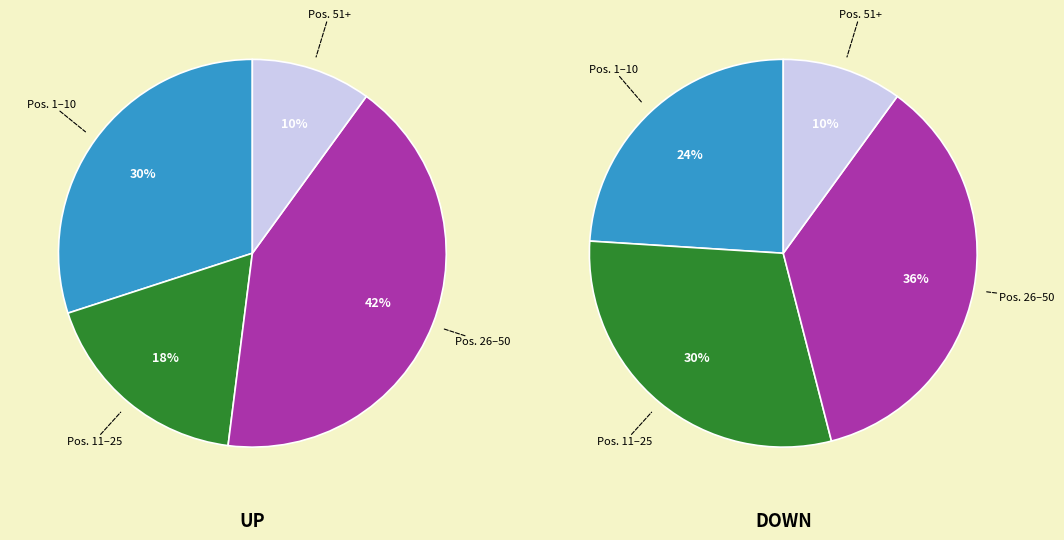

True or false: down accounts for 33% of the total.

True